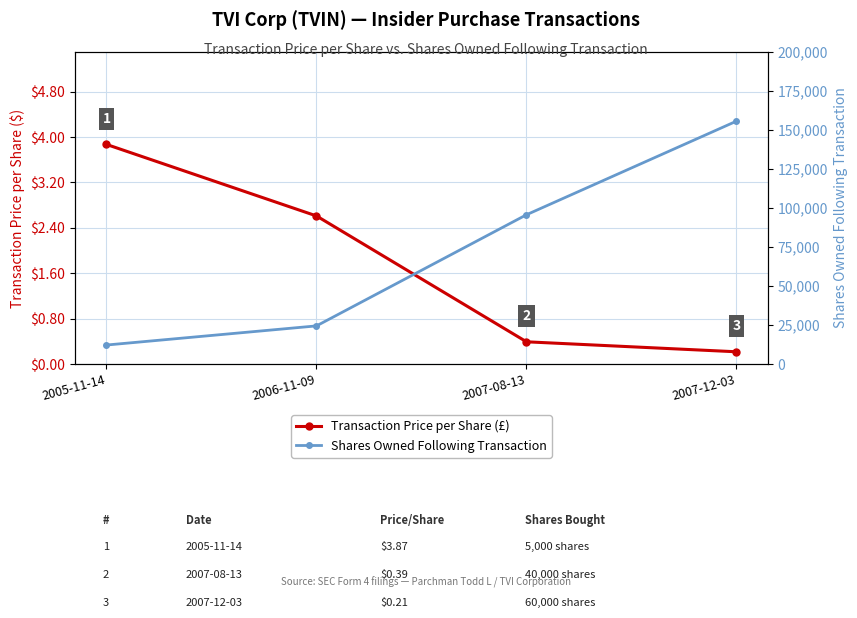

What is the label of the 4th point from the left?

2007-12-03